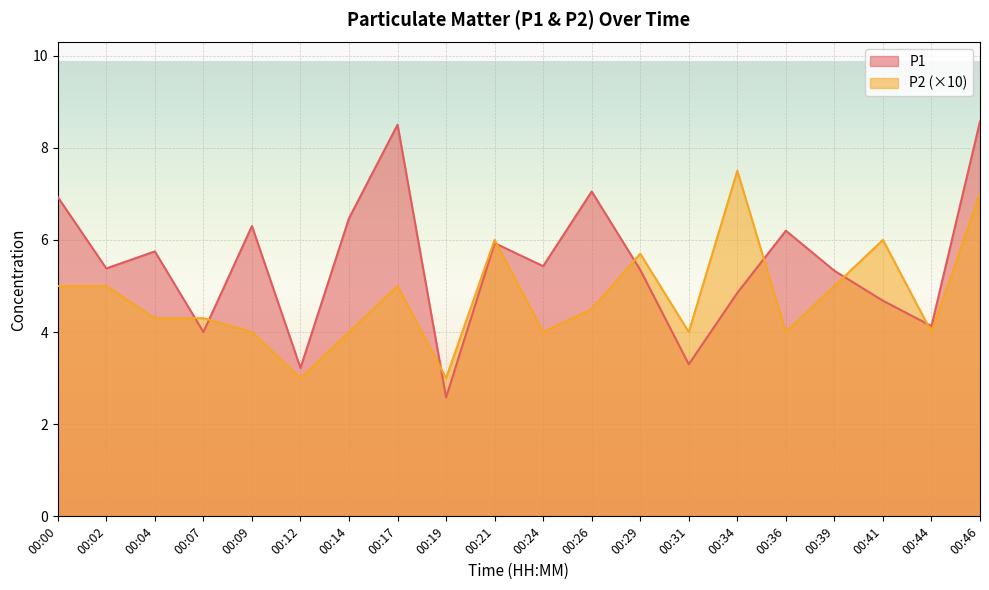

True or false: P2 and P1 cross at least once.

True